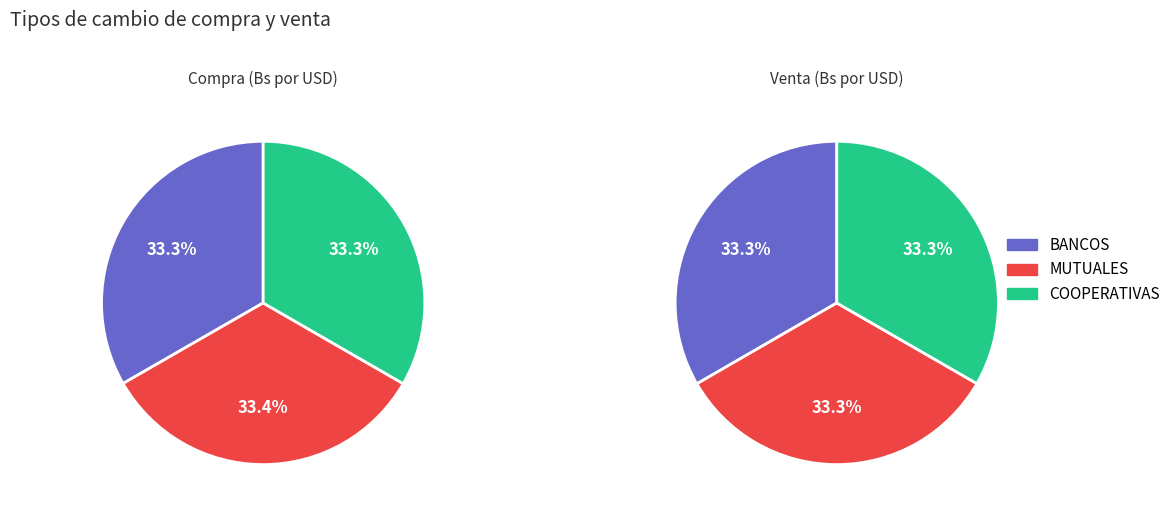

Is the sum of MUTUALES and COOPERATIVAS greater than half?

Yes